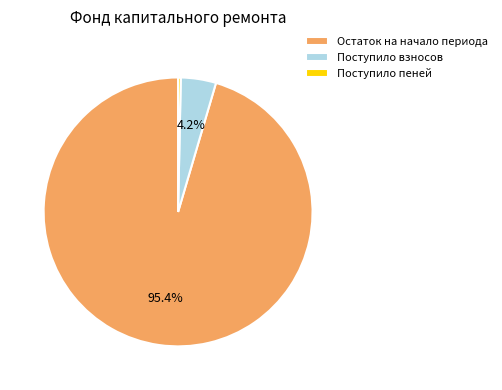

What percentage is NOT represented by Поступило взносов?

95.8%